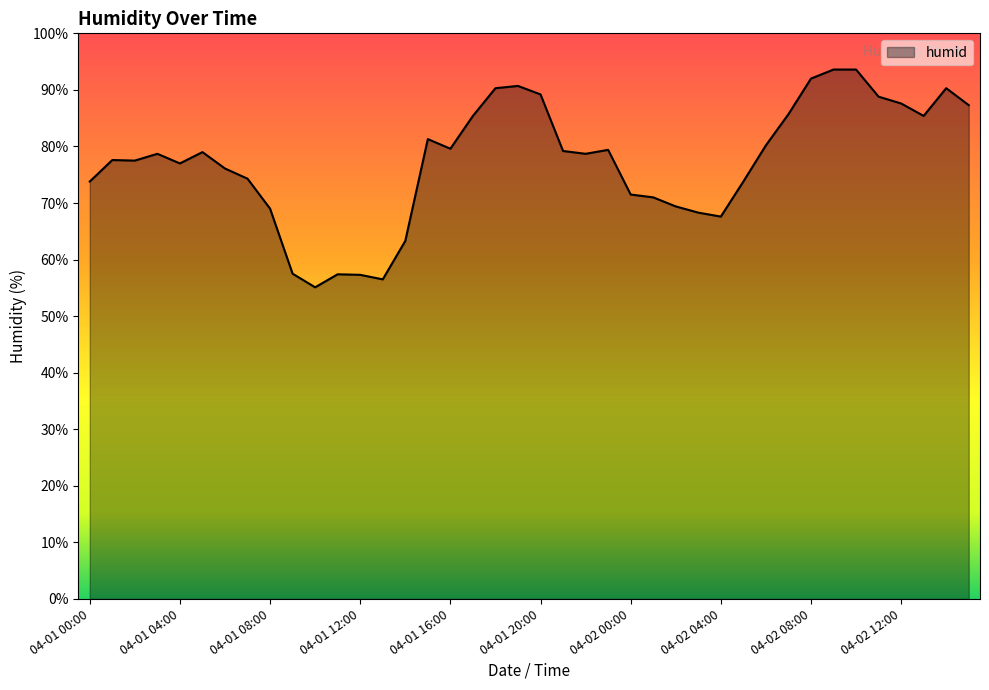

What is the difference between the maximum and minimum values?

38.5